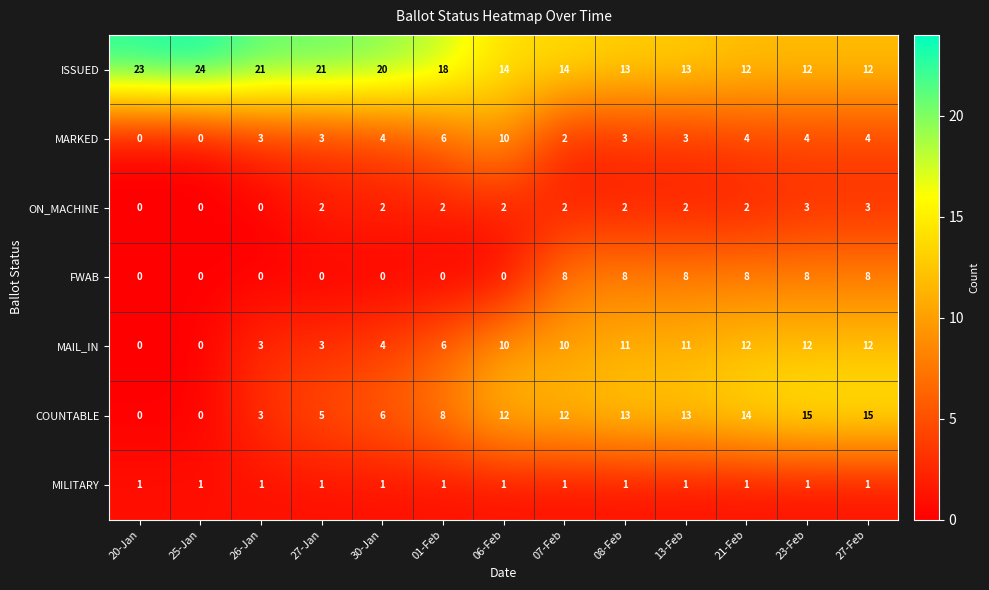

The MARKED series shows 4 at 23-Feb. True or false?

True